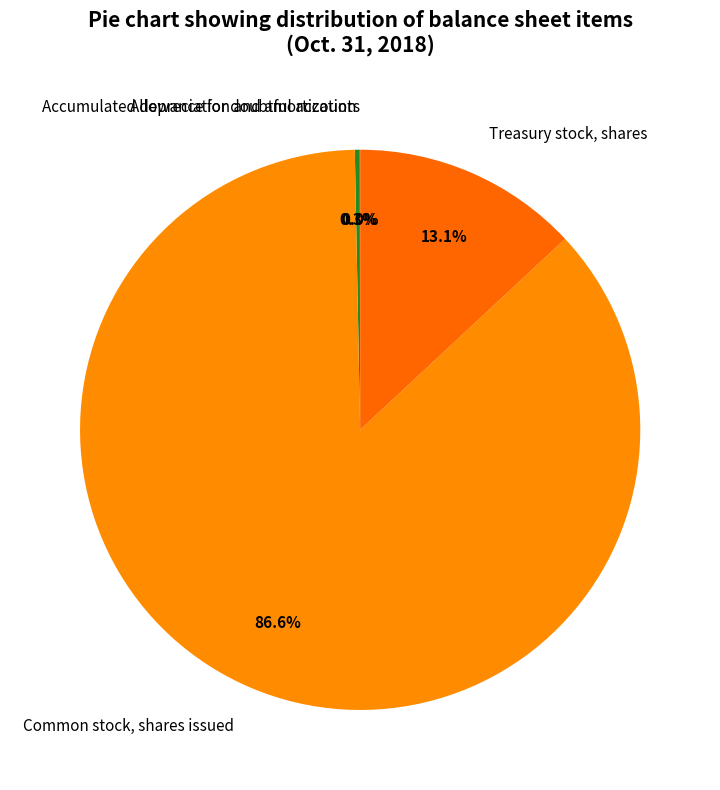

To the nearest percent, what is the difference between the largest and smallest slice percentages?

87%